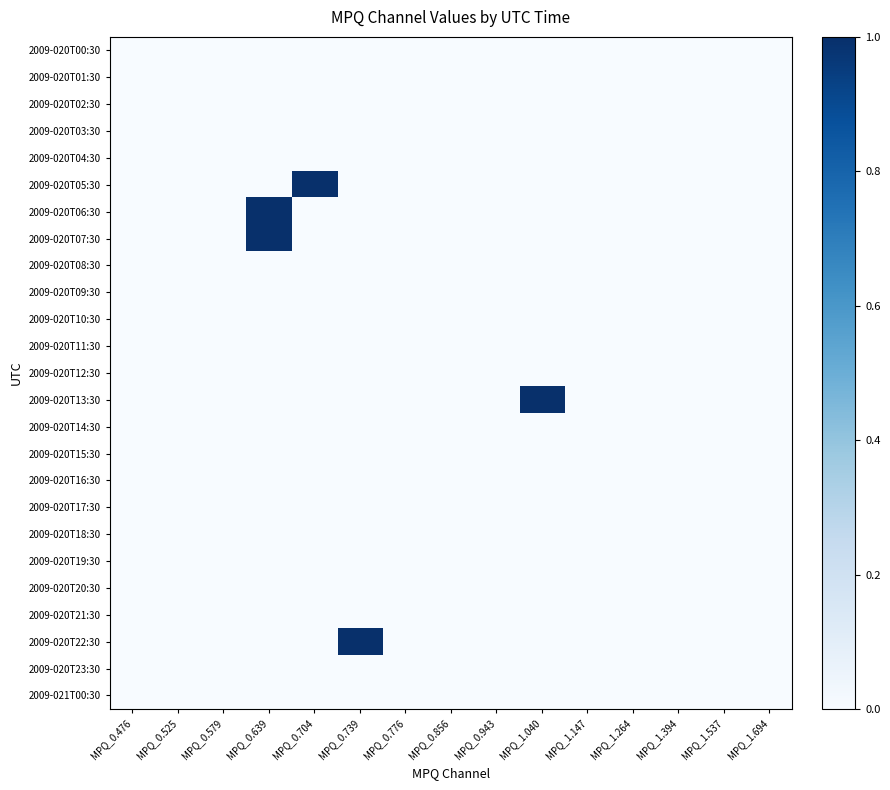

At how many categories does at least one series exceed 0?

4